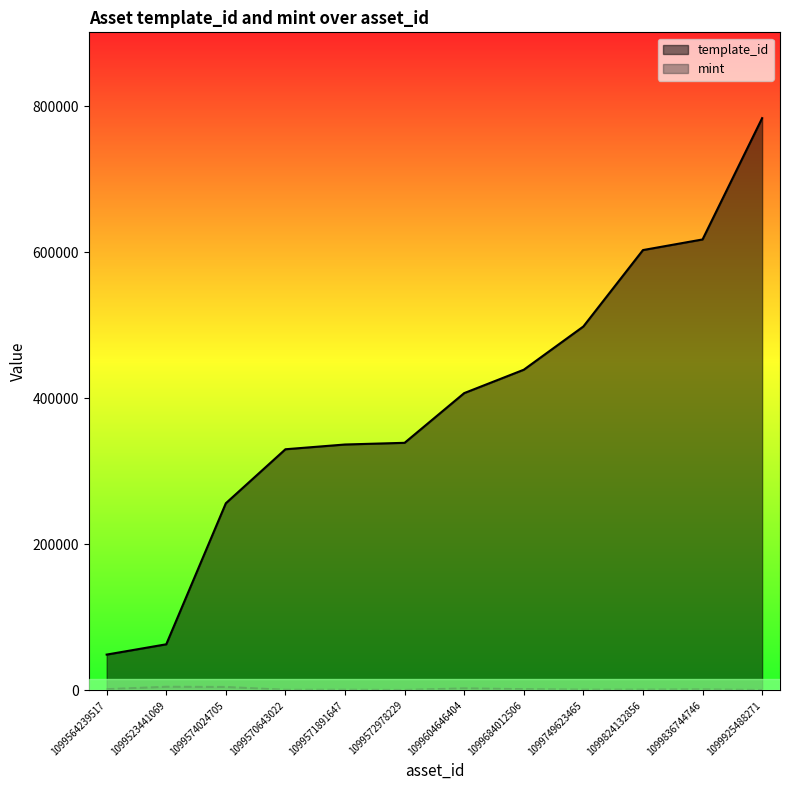

List the series in order of their overall mean, highest first.

template_id, mint